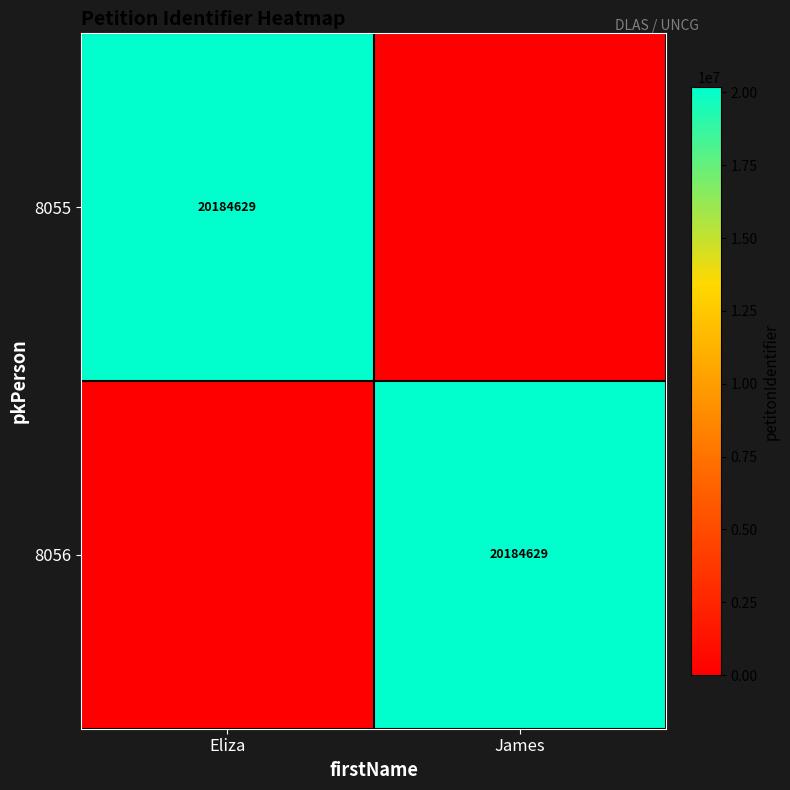

The value of 8055 at Eliza is 20184629. True or false?

True